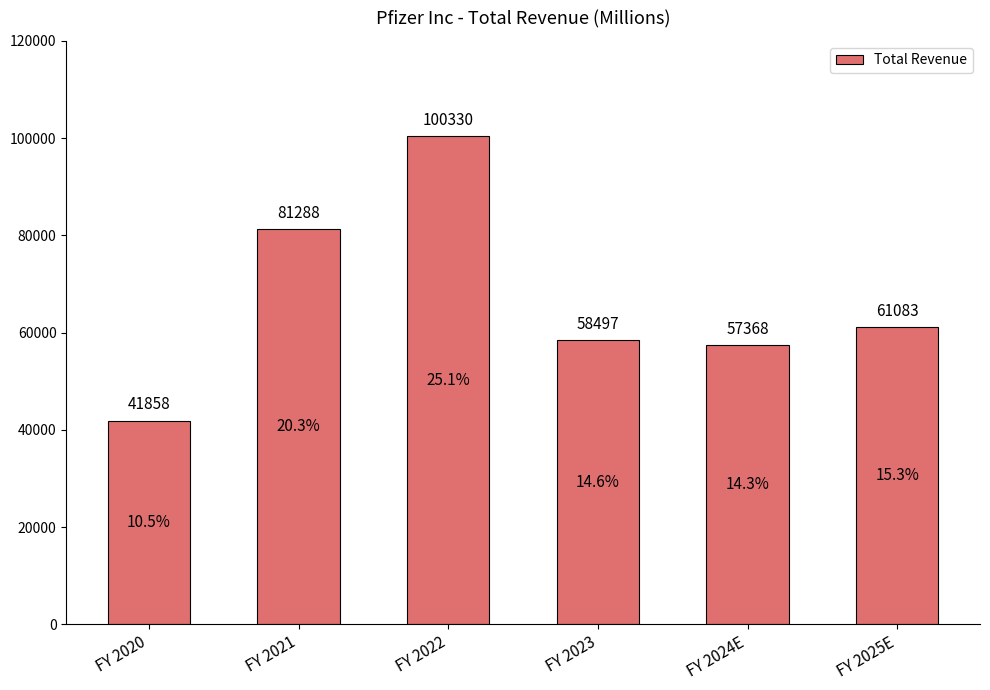

The chart shows a value of 41858.0 at FY 2020. True or false?

True